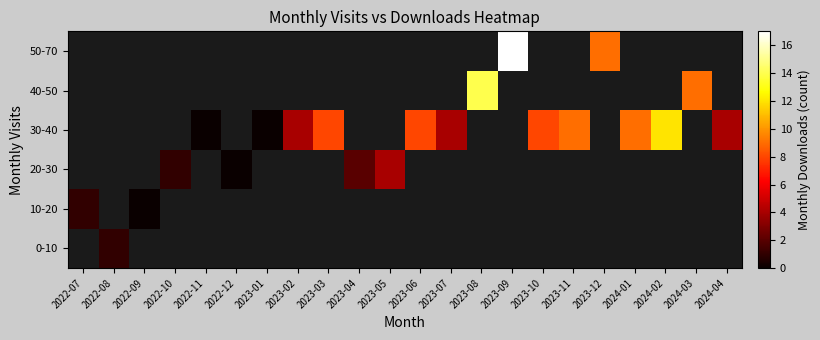

Where is 10-20 nearest to the value 0?

2022-09